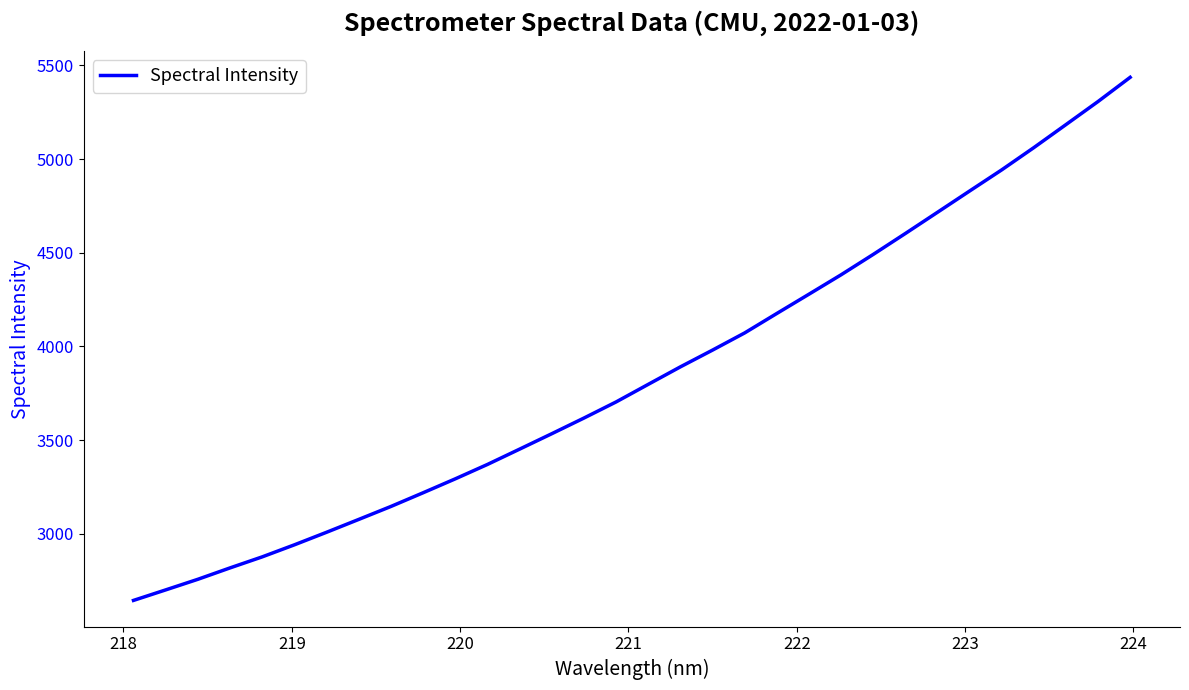

What is the difference between the maximum and minimum values?

2791.2